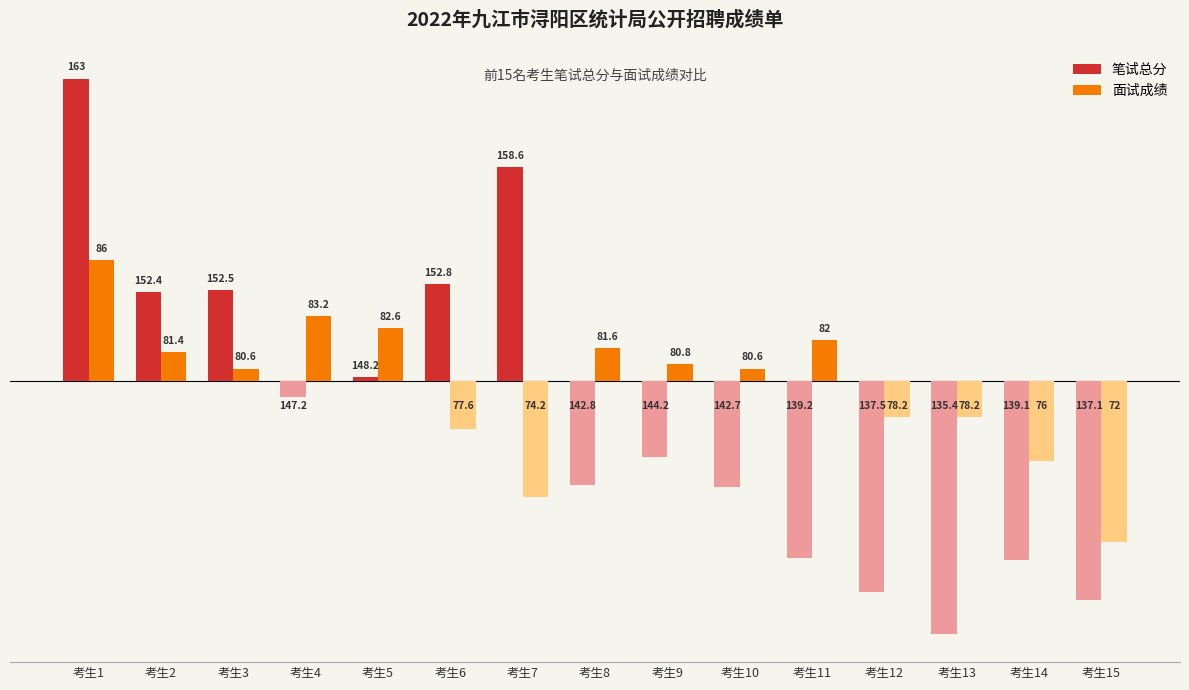

How many bars are there in total?

30